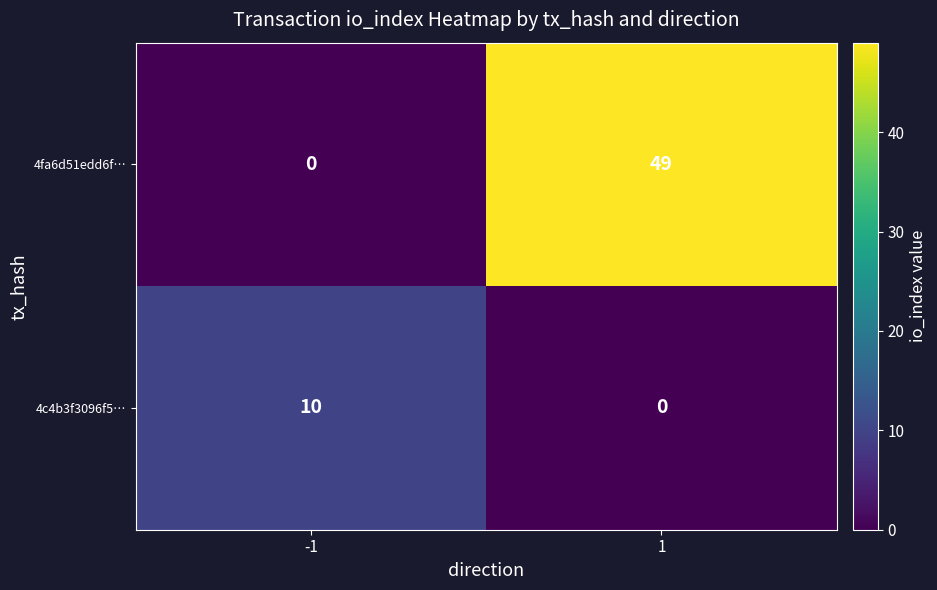

List the series in order of their peak value, highest first.

4fa6d51edd6f…, 4c4b3f3096f5…